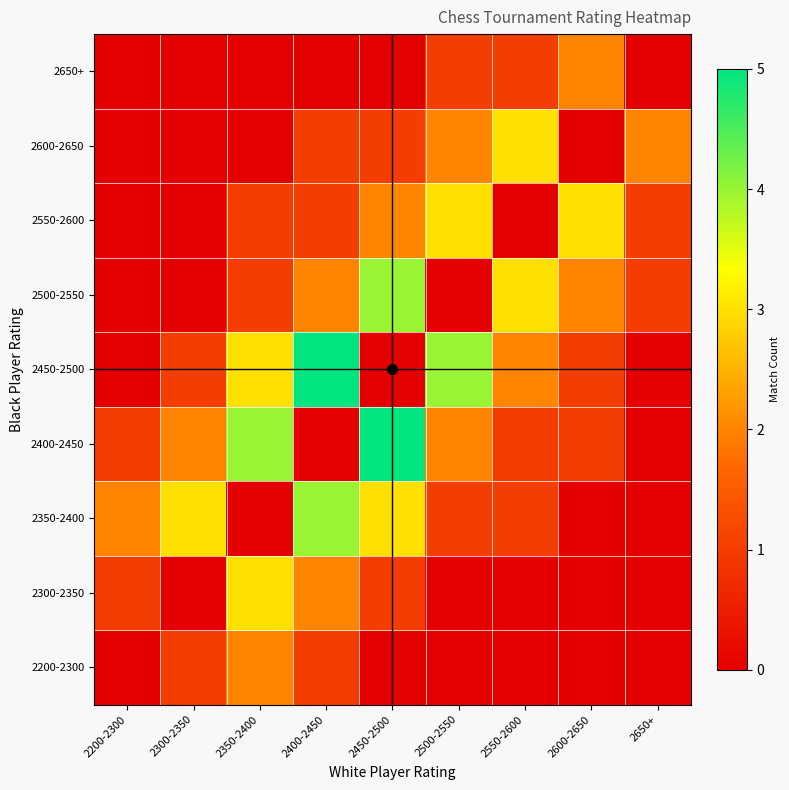

Reading left to right, what are all the values shown in this chart?

2200-2300: 2200-2300=0	2300-2350=1	2350-2400=2	2400-2450=1	2450-2500=0	2500-2550=0	2550-2600=0	2600-2650=0	2650+=0
2300-2350: 2200-2300=1	2300-2350=0	2350-2400=3	2400-2450=2	2450-2500=1	2500-2550=0	2550-2600=0	2600-2650=0	2650+=0
2350-2400: 2200-2300=2	2300-2350=3	2350-2400=0	2400-2450=4	2450-2500=3	2500-2550=1	2550-2600=1	2600-2650=0	2650+=0
2400-2450: 2200-2300=1	2300-2350=2	2350-2400=4	2400-2450=0	2450-2500=5	2500-2550=2	2550-2600=1	2600-2650=1	2650+=0
2450-2500: 2200-2300=0	2300-2350=1	2350-2400=3	2400-2450=5	2450-2500=0	2500-2550=4	2550-2600=2	2600-2650=1	2650+=0
2500-2550: 2200-2300=0	2300-2350=0	2350-2400=1	2400-2450=2	2450-2500=4	2500-2550=0	2550-2600=3	2600-2650=2	2650+=1
2550-2600: 2200-2300=0	2300-2350=0	2350-2400=1	2400-2450=1	2450-2500=2	2500-2550=3	2550-2600=0	2600-2650=3	2650+=1
2600-2650: 2200-2300=0	2300-2350=0	2350-2400=0	2400-2450=1	2450-2500=1	2500-2550=2	2550-2600=3	2600-2650=0	2650+=2
2650+: 2200-2300=0	2300-2350=0	2350-2400=0	2400-2450=0	2450-2500=0	2500-2550=1	2550-2600=1	2600-2650=2	2650+=0